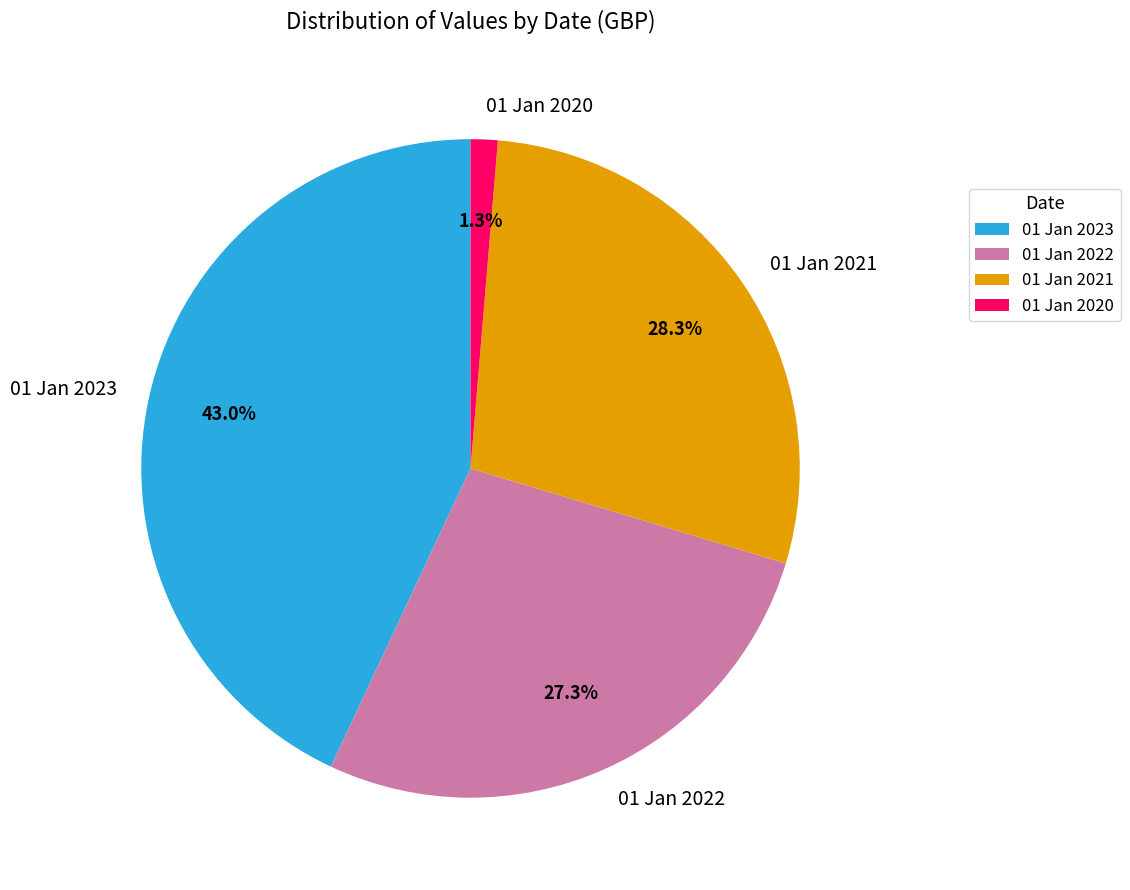

Do 01 Jan 2023 and 01 Jan 2022 together represent more than half of the pie?

Yes